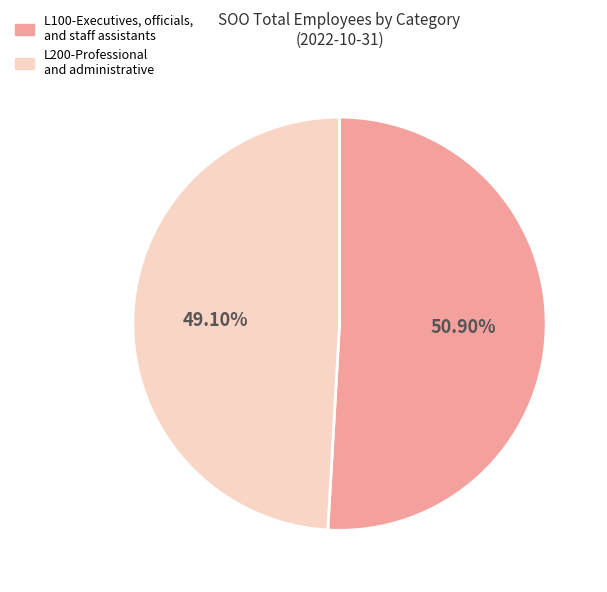

How many slices are in this pie chart?

2